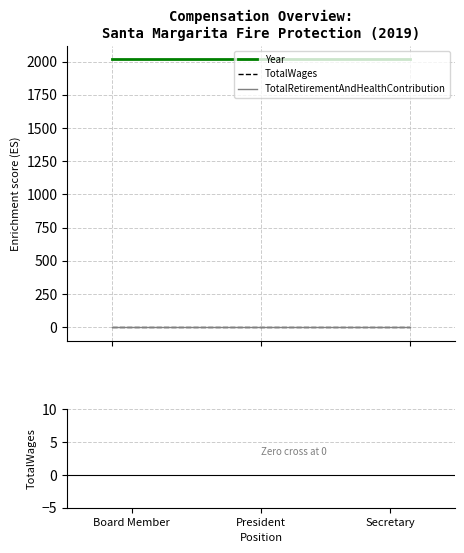

Is this an area chart (filled region under the line)?

No